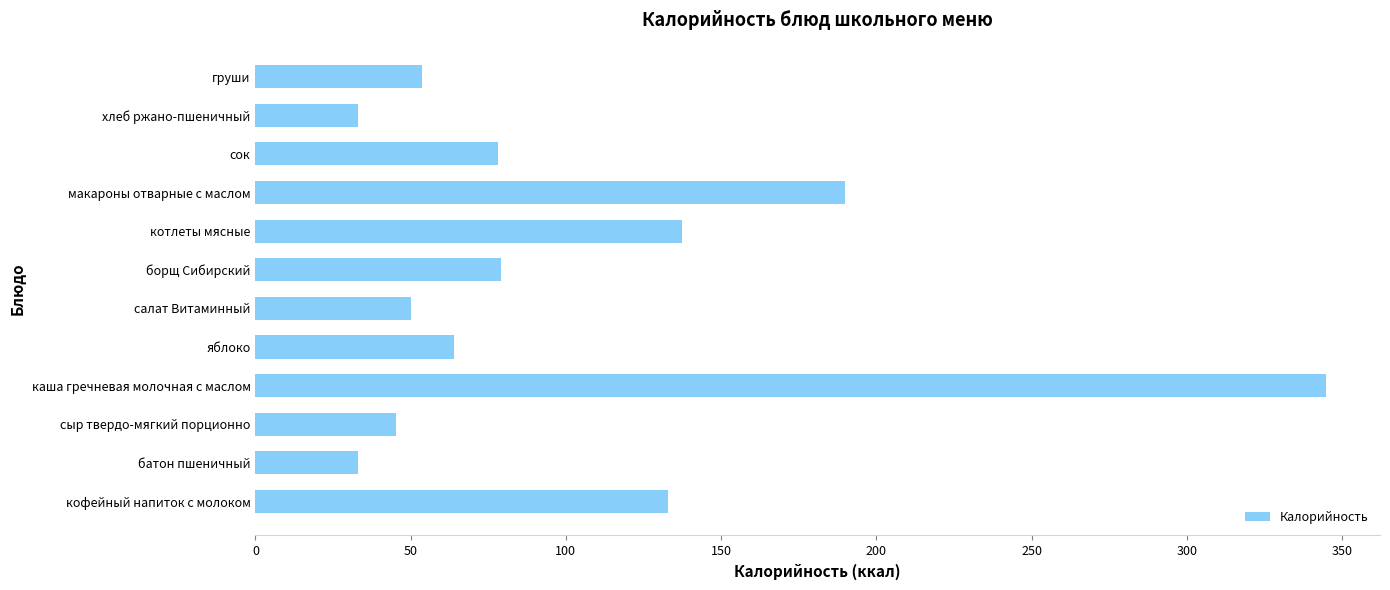

The chart shows a value of 345.0 at каша гречневая молочная с маслом. True or false?

True